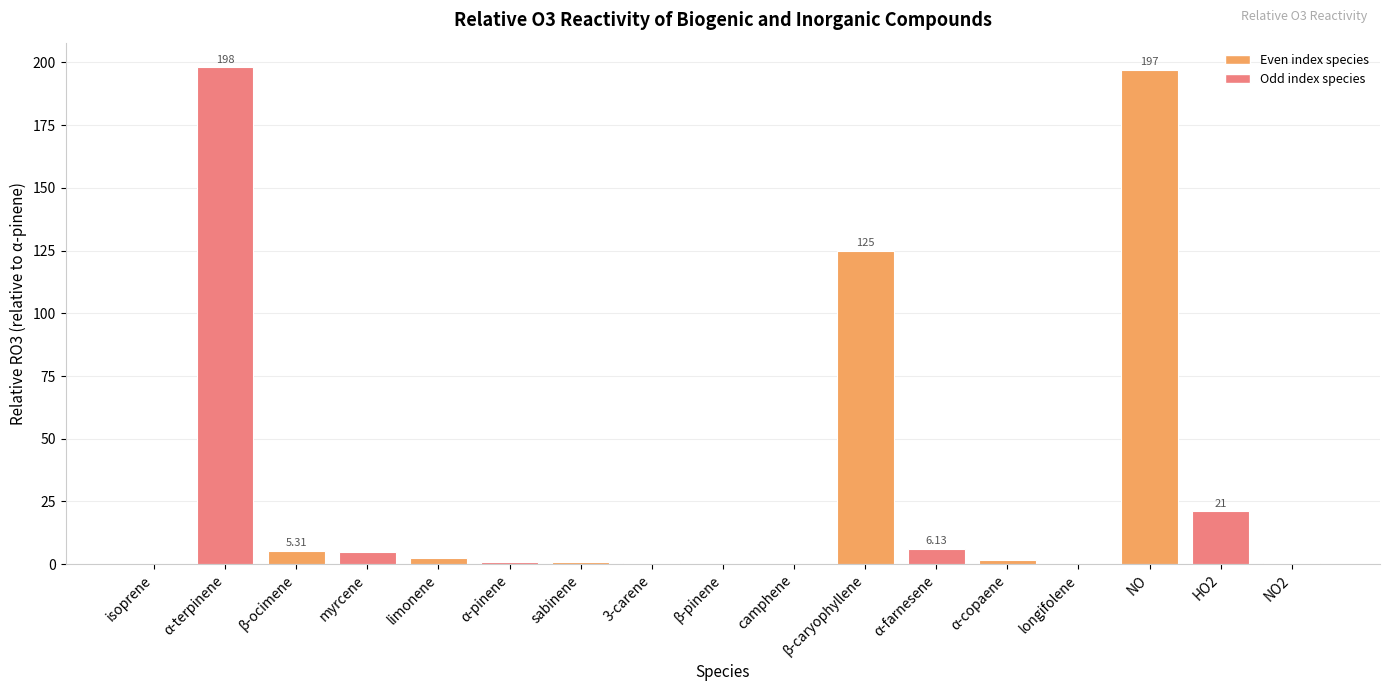

What is the ratio of the value at α-farnesene to the value at β-ocimene?

1.2